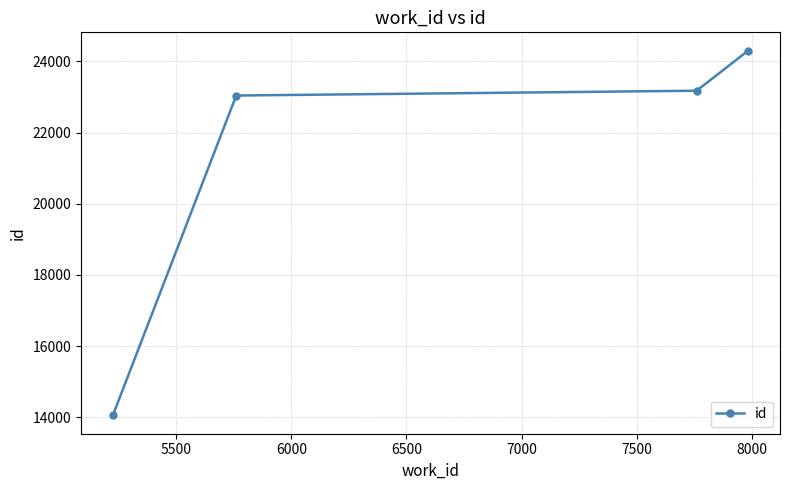

What is the sum of all values?

84567